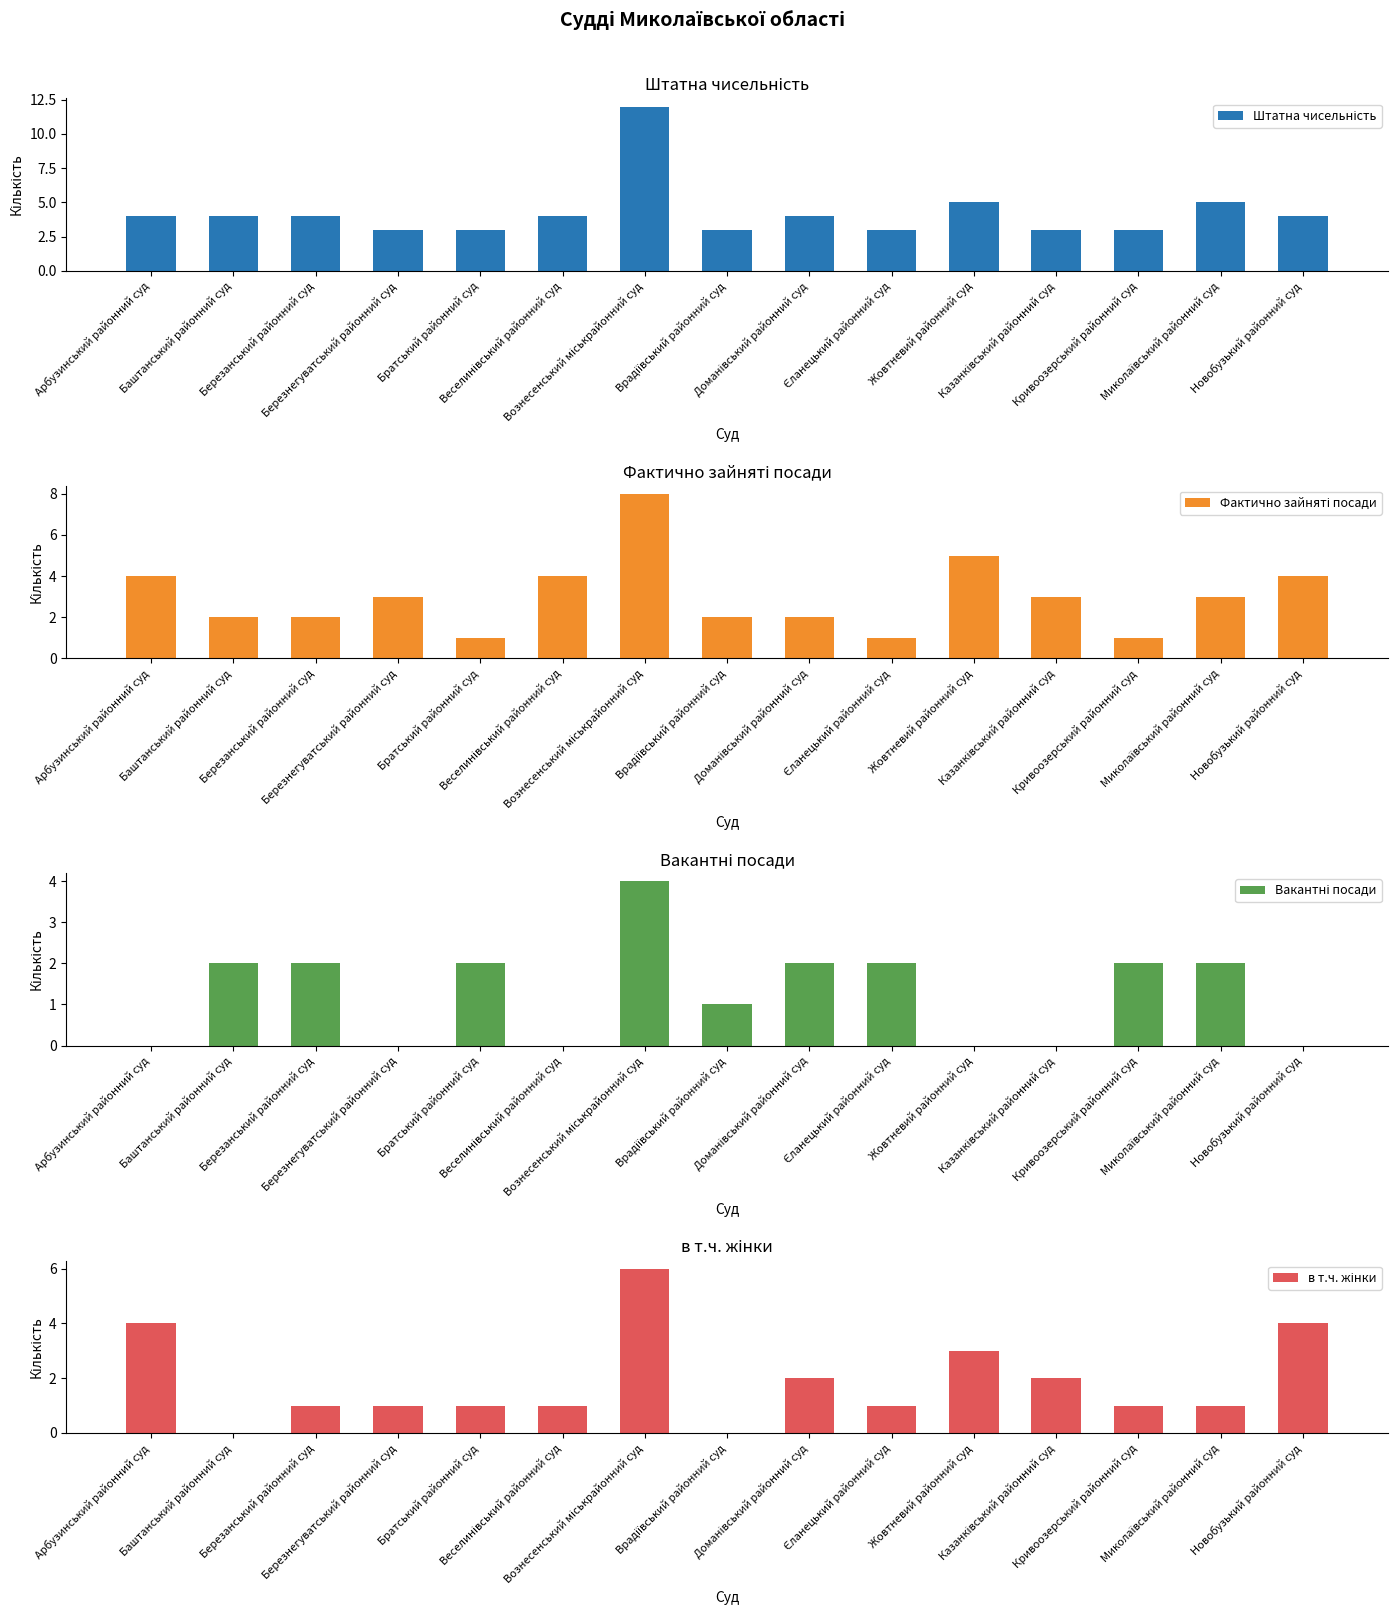

What position from the right is Казанківський районний суд?

4